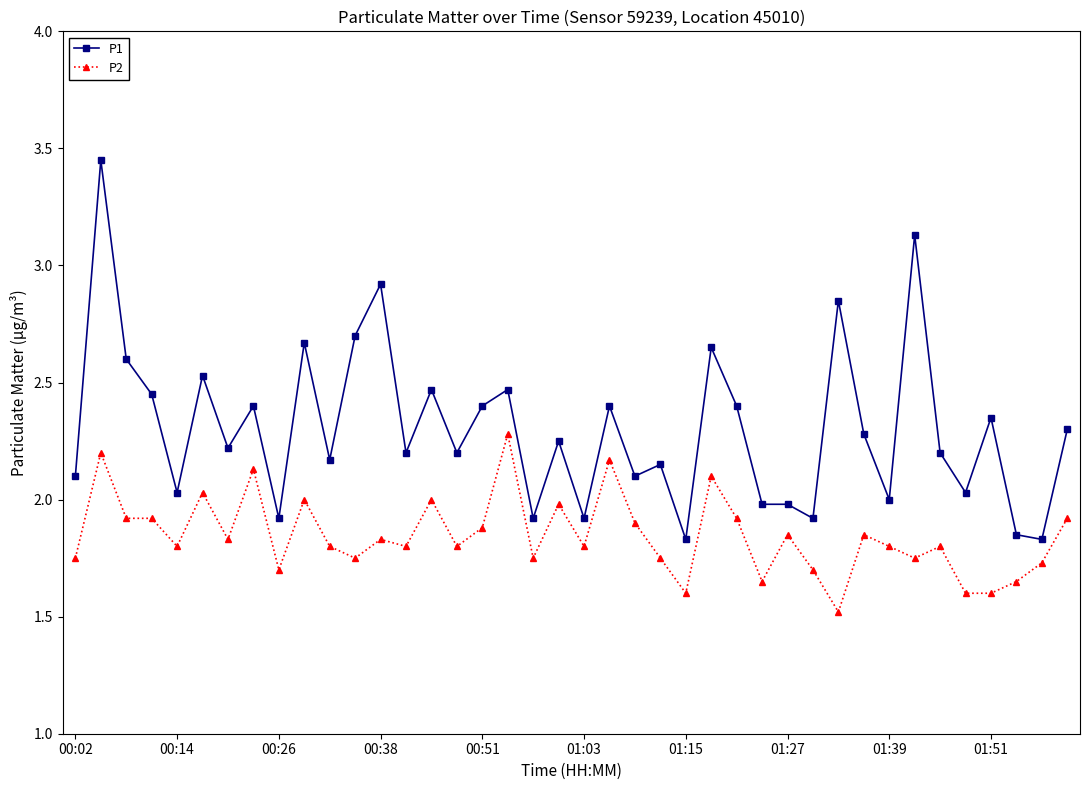

How many data points does each series have?

40